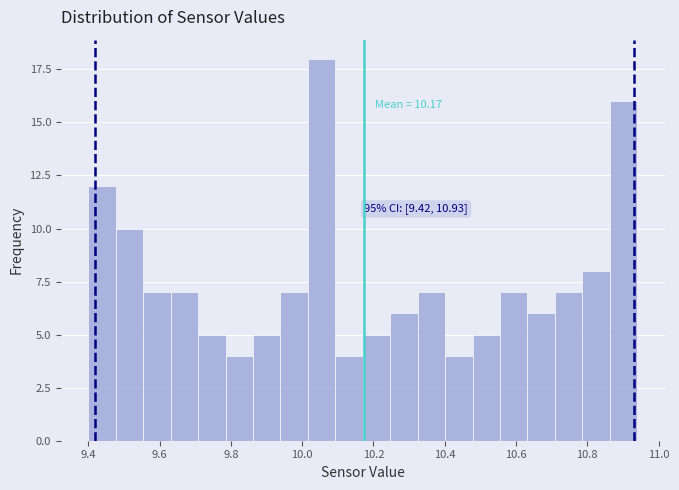

Read against the x-axis, roughly where is the centre of the tallest bar?

10.06